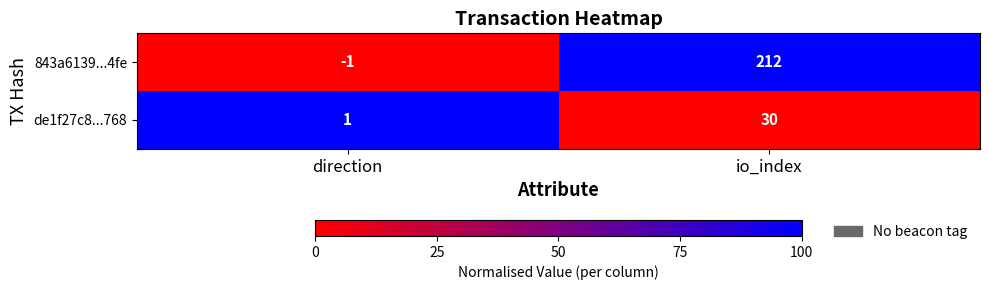

Count the number of categories in the chart.

2